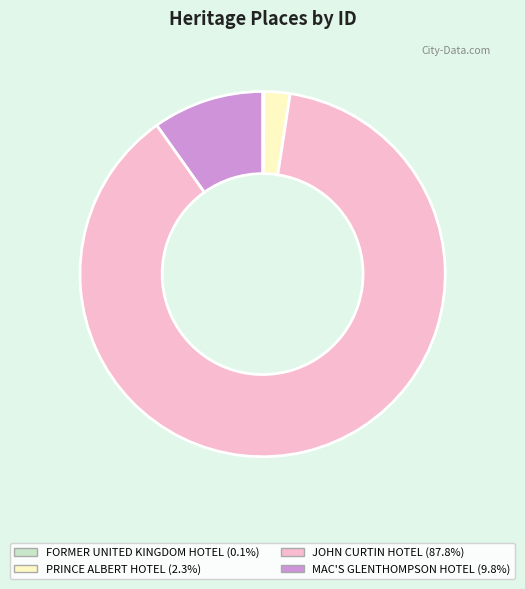

Between PRINCE ALBERT HOTEL and MAC'S GLENTHOMPSON HOTEL, which is larger?

MAC'S GLENTHOMPSON HOTEL